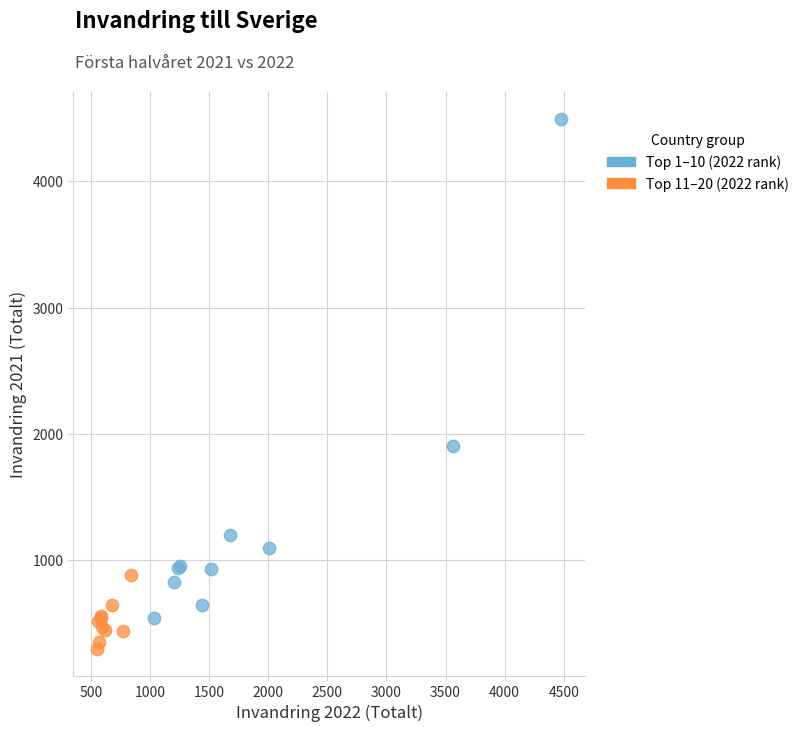

Which series has the largest Y range (max minus min)?

Top 1–10 (2022 rank)